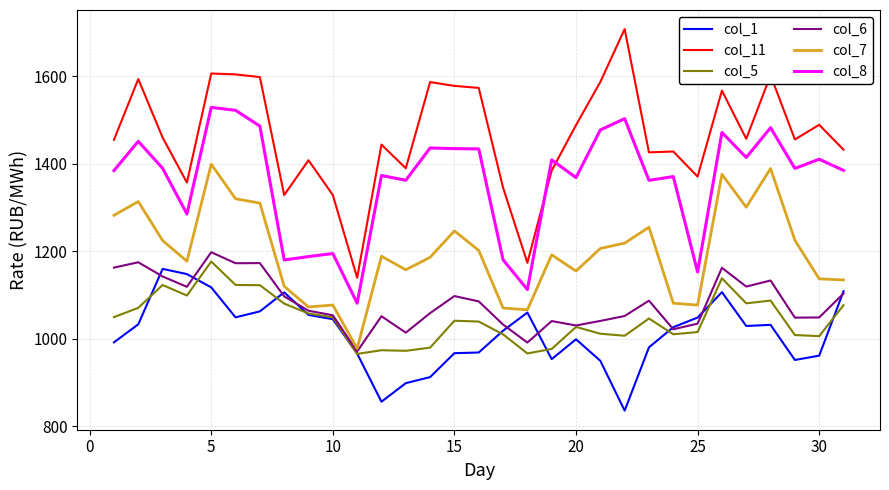

Which series has the largest total across all categories?

col_11